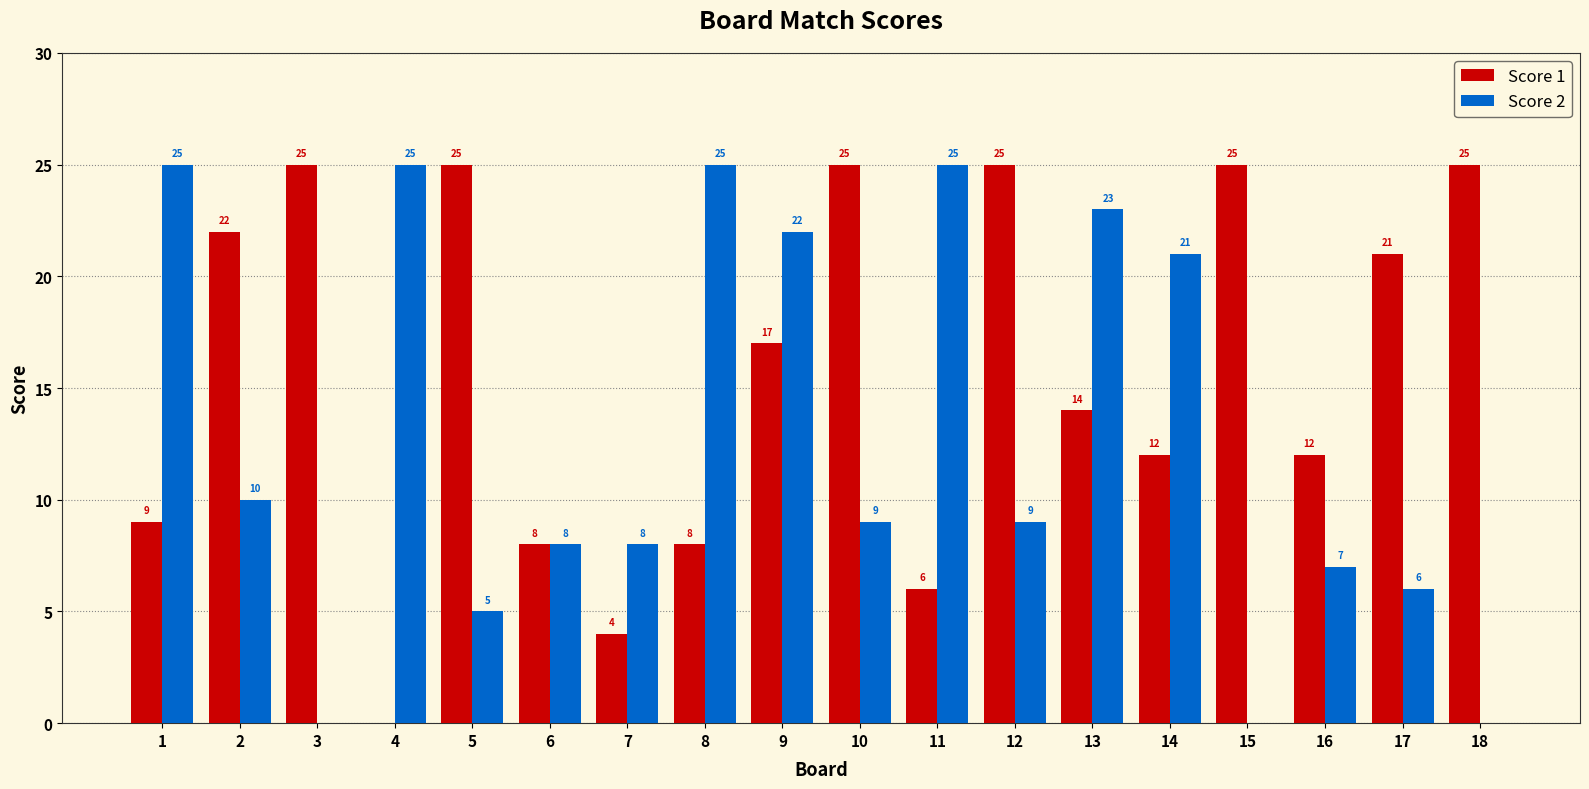

What are all the series names shown in the legend?

Score 1, Score 2